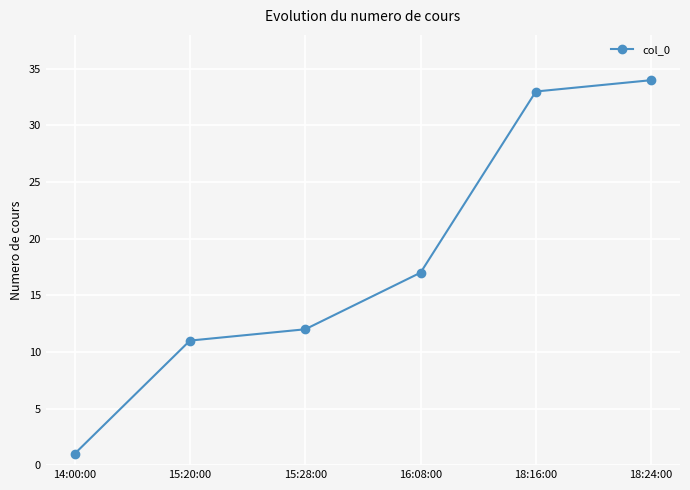

The value at 15:20:00 is 2. True or false?

False